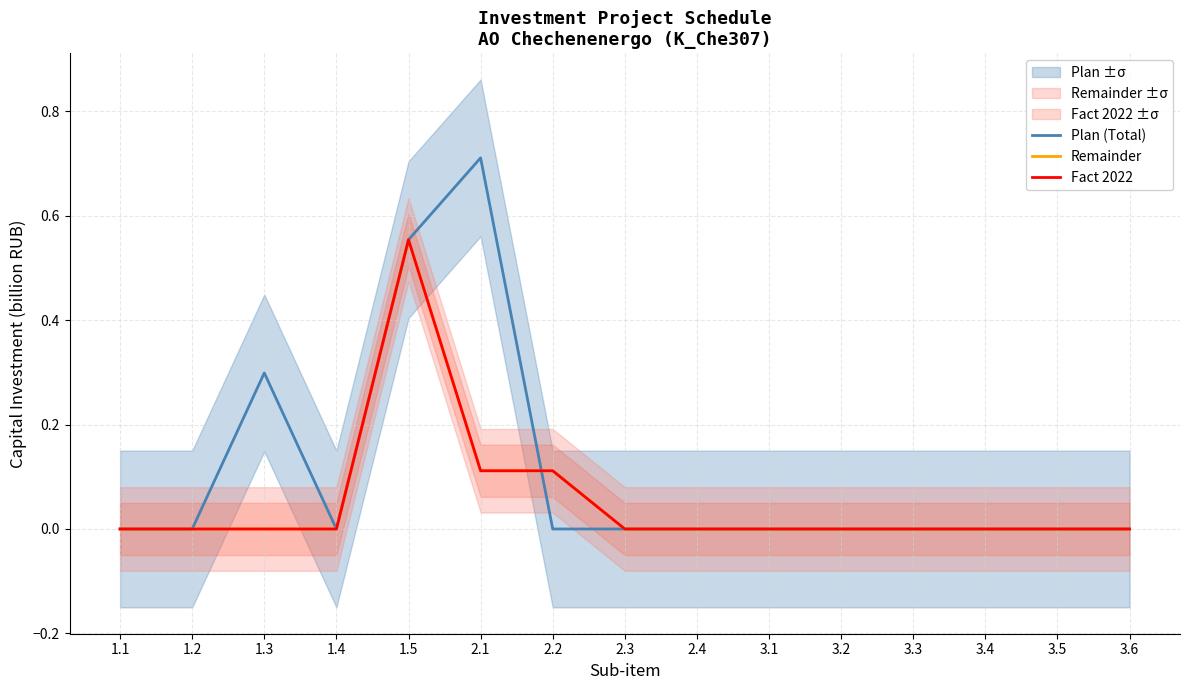

True or false: Remainder and Fact 2022 intersect in this chart.

False